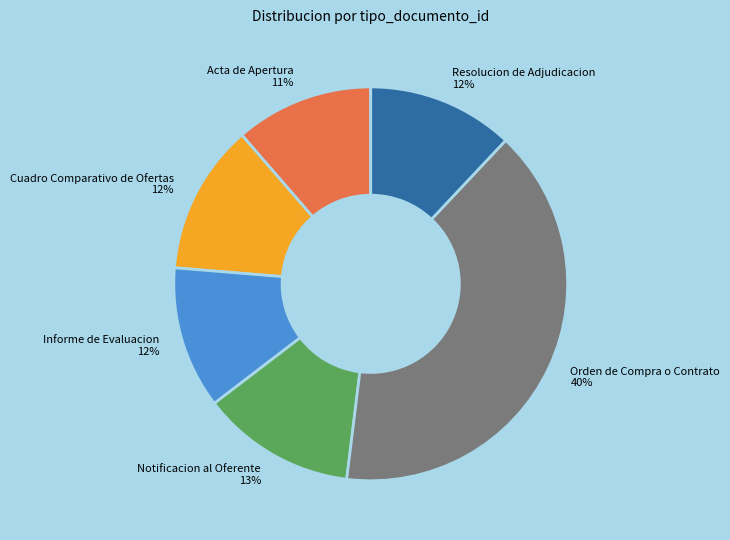

What is the largest slice in the pie chart?

Orden de Compra o Contrato